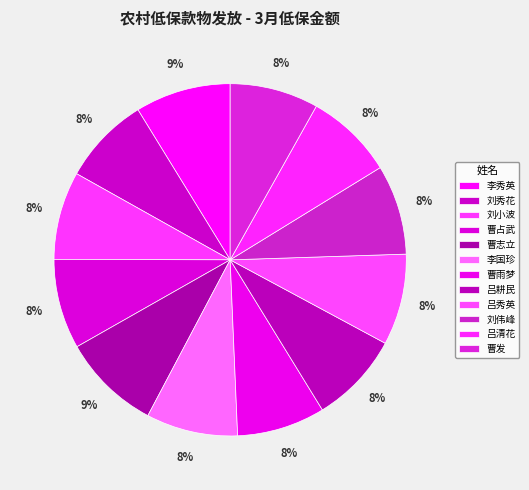

Does 刘小波 represent more than half of the total?

No